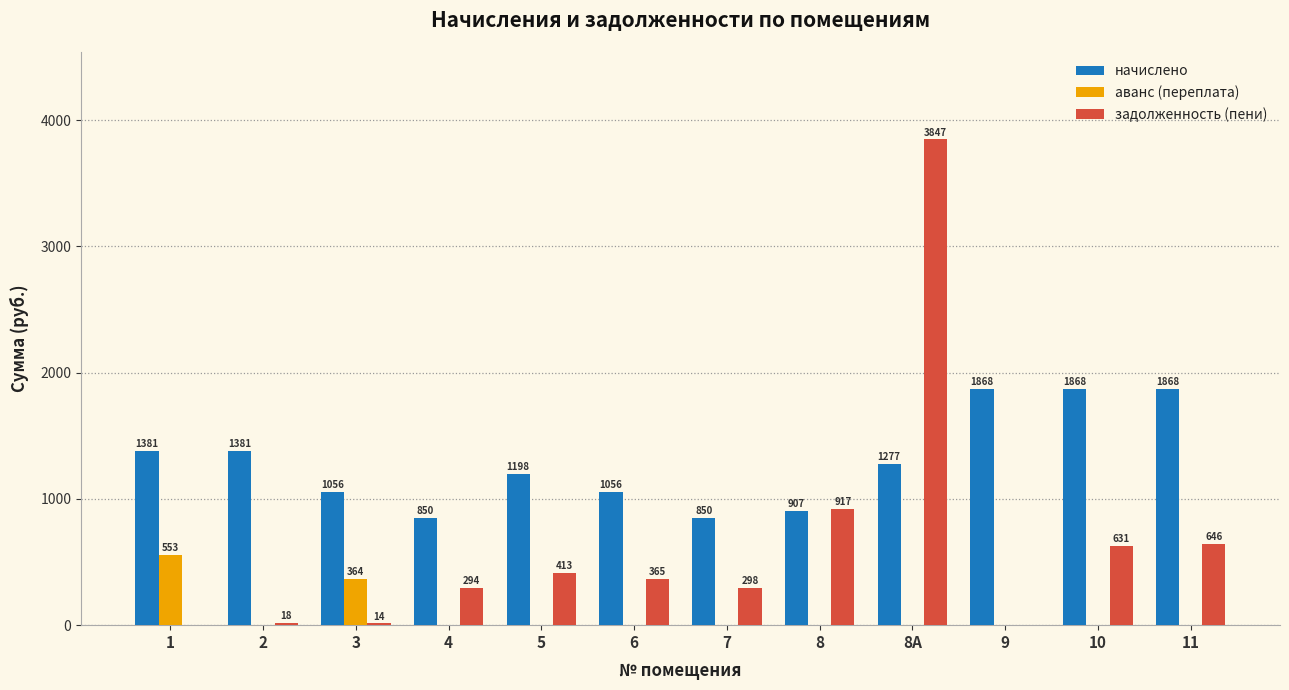

At which label is аванс (переплата) closest to 276?

3